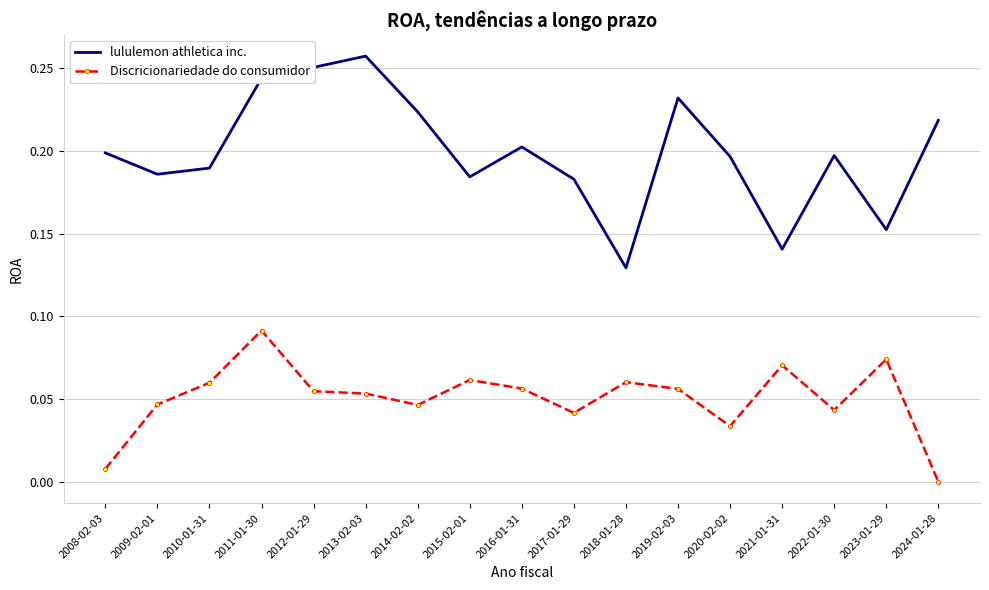

At how many categories does at least one series exceed 0?

17